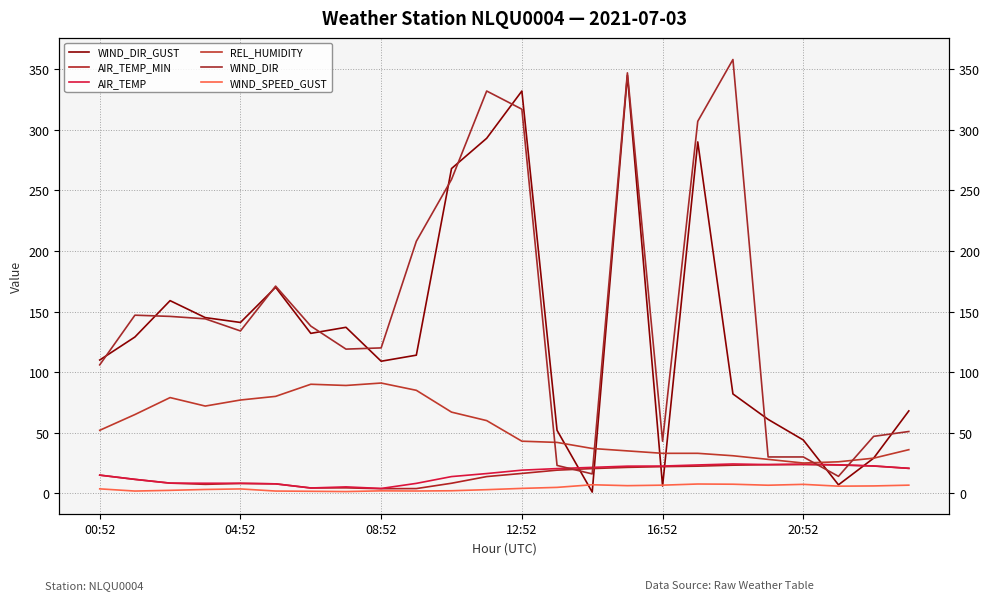

Reading right to left, list all the values displayed in this chart.

WIND_DIR_GUST: 68.0	29.0	7.0	44.0	61.0	82.0	290.0	6.0	345.0	1.0	52.0	332.0	293.0	268.0	114.0	109.0	137.0	132.0	170.0	141.0	145.0	159.0	129.0	110.0
AIR_TEMP_MIN: 20.6	22.5	23.4	23.7	23.6	23.2	22.4	22.0	21.4	20.4	19.1	16.4	13.8	8.3	3.9	3.8	4.5	4.4	7.8	8.1	7.4	8.4	11.5	15.0
AIR_TEMP: 20.6	22.6	23.5	24.1	23.7	24.2	23.4	22.5	22.4	21.4	20.4	19.1	16.3	13.8	8.2	4.0	5.3	4.4	7.8	8.3	8.3	8.4	11.5	15.0
REL_HUMIDITY: 36.0	29.0	26.0	25.0	28.0	31.0	33.0	33.0	35.0	37.0	42.0	43.0	60.0	67.0	85.0	91.0	89.0	90.0	80.0	77.0	72.0	79.0	65.0	52.0
WIND_DIR: 51.0	47.0	14.0	30.0	30.0	358.0	307.0	43.0	347.0	16.0	23.0	317.0	332.0	259.0	208.0	120.0	119.0	138.0	171.0	134.0	144.0	146.0	147.0	106.0
WIND_SPEED_GUST: 6.7	6.1	5.9	7.4	6.7	7.5	7.7	6.7	6.3	7.1	4.9	4.1	3.0	2.1	1.9	2.0	1.4	1.7	1.9	3.6	3.2	2.4	1.9	3.7